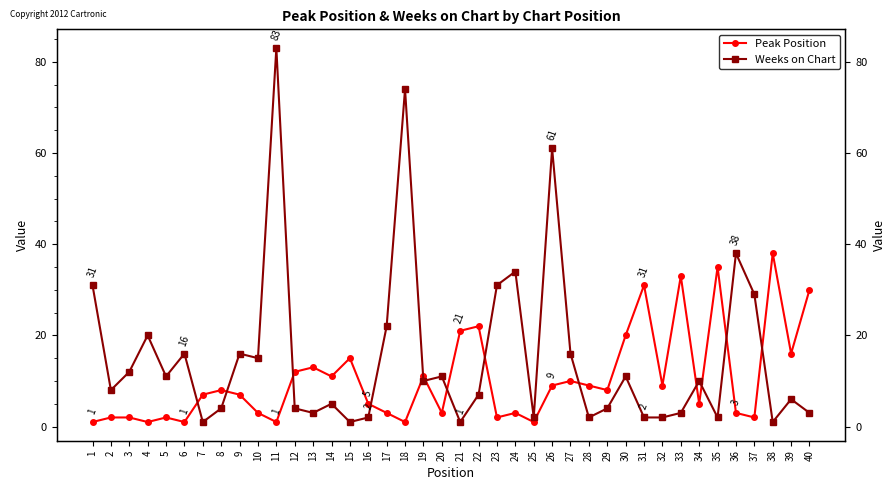

Reading left to right, transcribe all the data shown in this chart.

Peak Position: 1	2	2	1	2	1	7	8	7	3	1	12	13	11	15	5	3	1	11	3	21	22	2	3	1	9	10	9	8	20	31	9	33	5	35	3	2	38	16	30
Weeks on Chart: 31	8	12	20	11	16	1	4	16	15	83	4	3	5	1	2	22	74	10	11	1	7	31	34	2	61	16	2	4	11	2	2	3	10	2	38	29	1	6	3